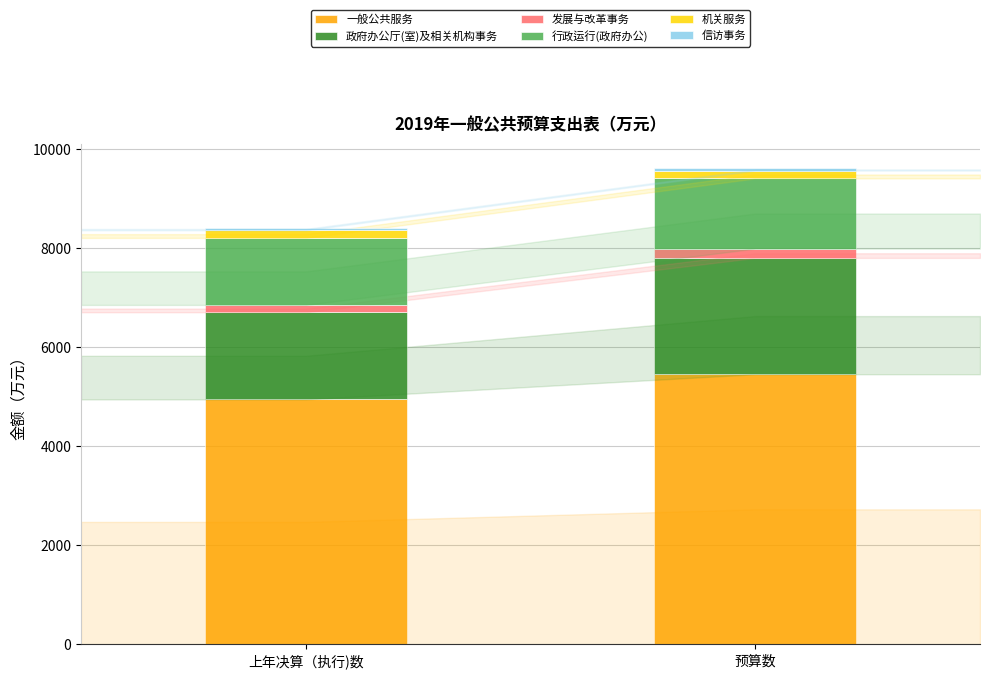

What is the sum of all 一般公共服务 values?

10408